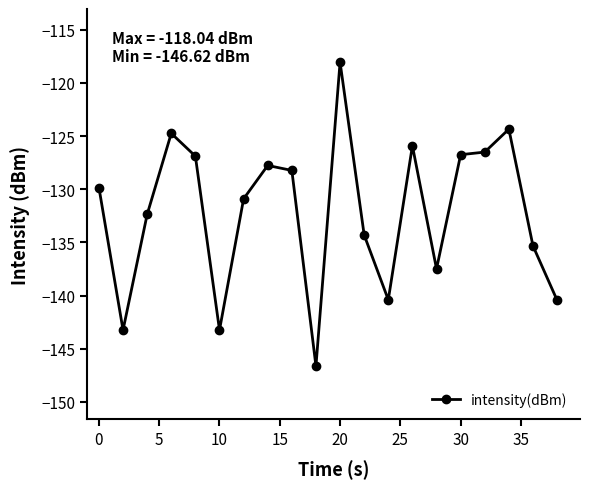

What is the smallest value displayed?

-146.6